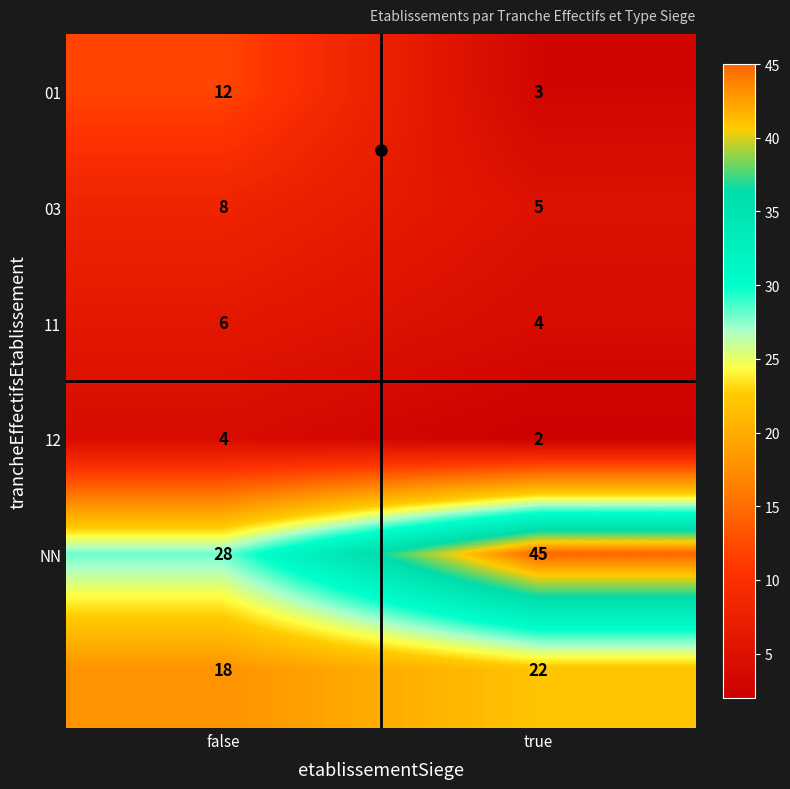

What is the difference between the highest and lowest values at false?

24